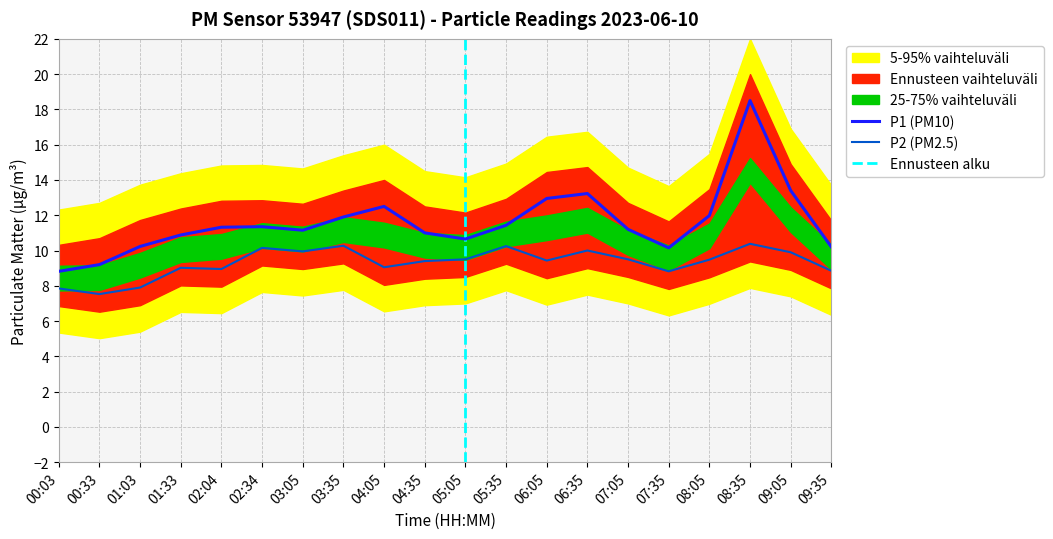

What is the spread (max minus min) of values at 05:35?

1.2